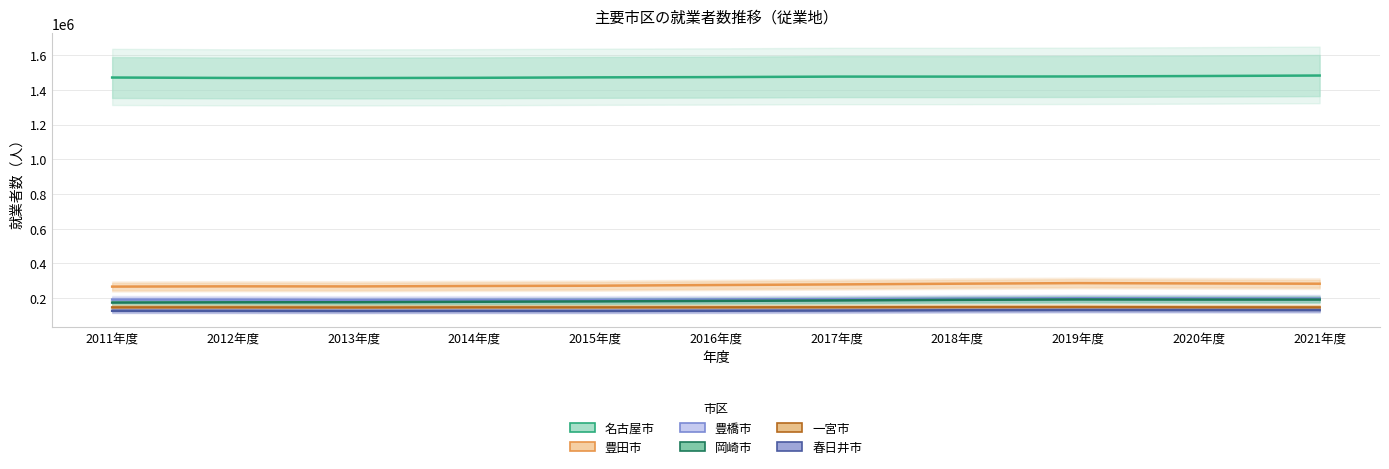

True or false: 豊橋市 and 一宮市 intersect in this chart.

False